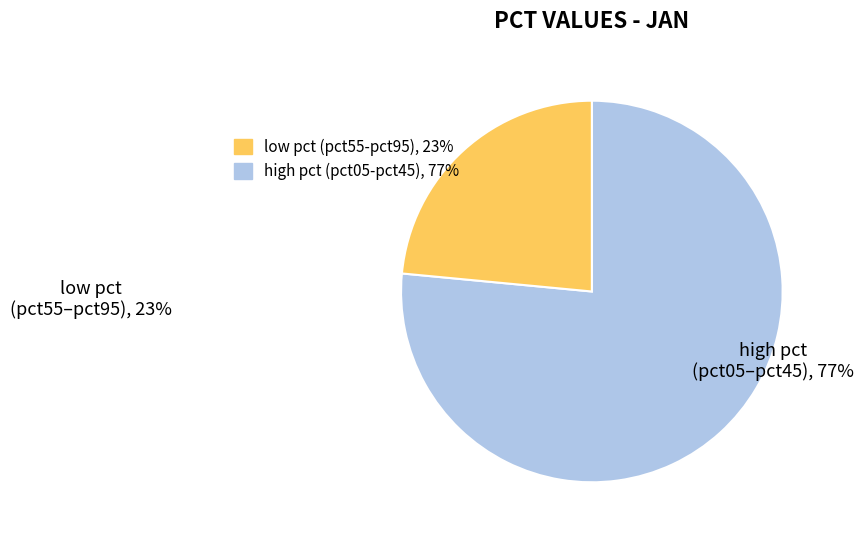

Does any single category account for the majority?

Yes